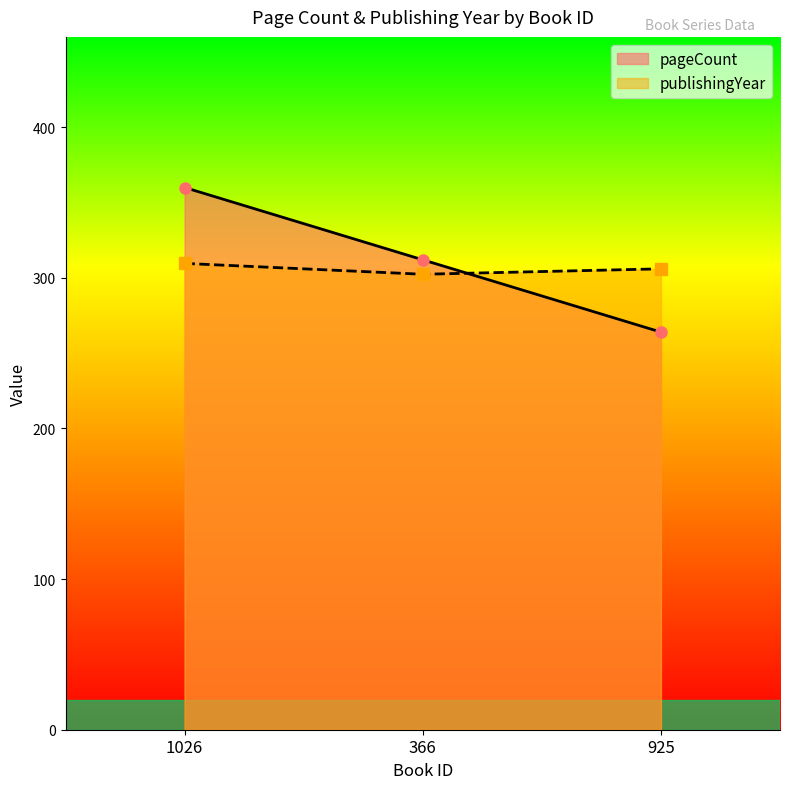

What are all the series names shown in the legend?

pageCount, publishingYear